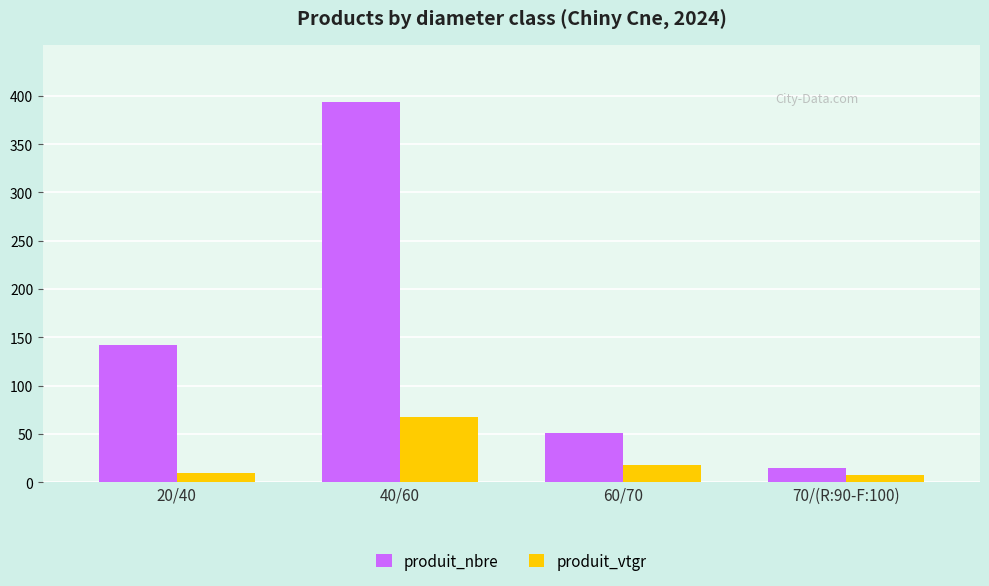

Which series has the largest total across all categories?

produit_nbre